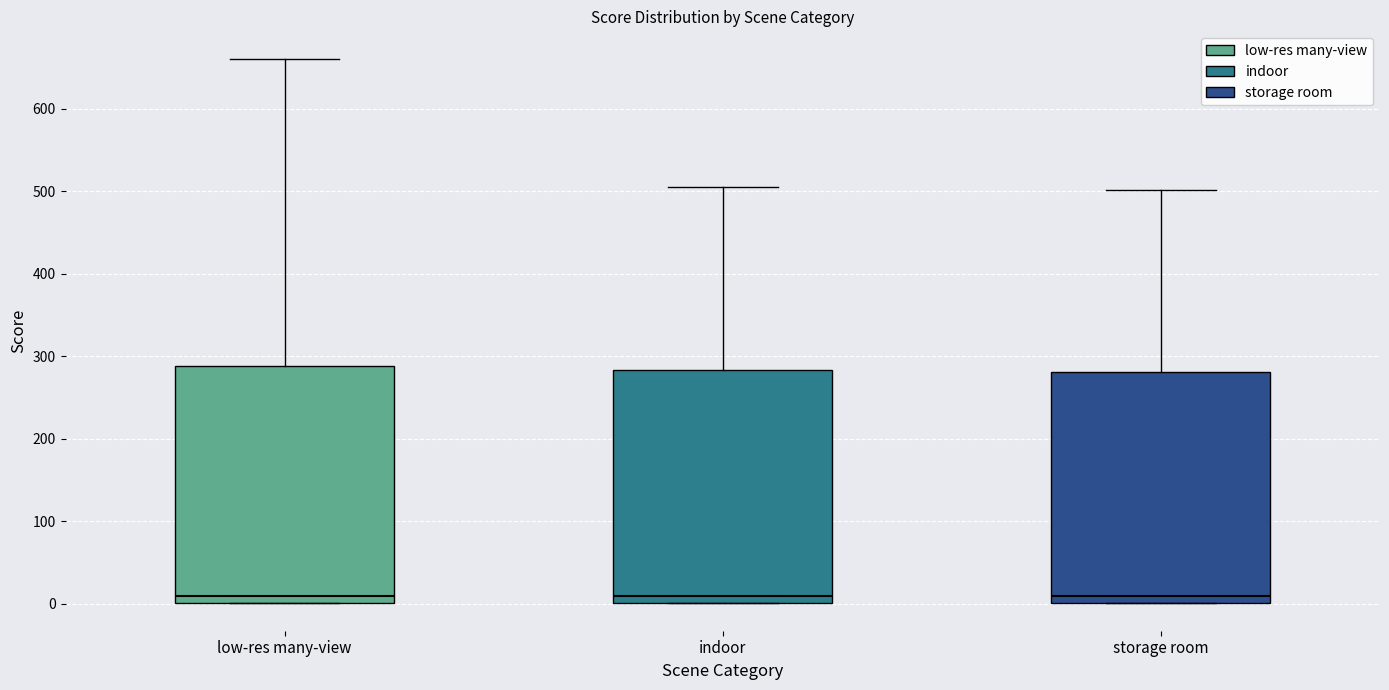

Reading left to right, read every box against the y-axis: the position of its median line, the range the box covers, and the ends of its whiskers. The values are not printed on the chart, so give them approximately, as read against the axis.

low-res many-view: median 10, box 0 to 290, whiskers 0 to 660
indoor: median 10, box 0 to 280, whiskers 0 to 510
storage room: median 10, box 0 to 280, whiskers 0 to 500